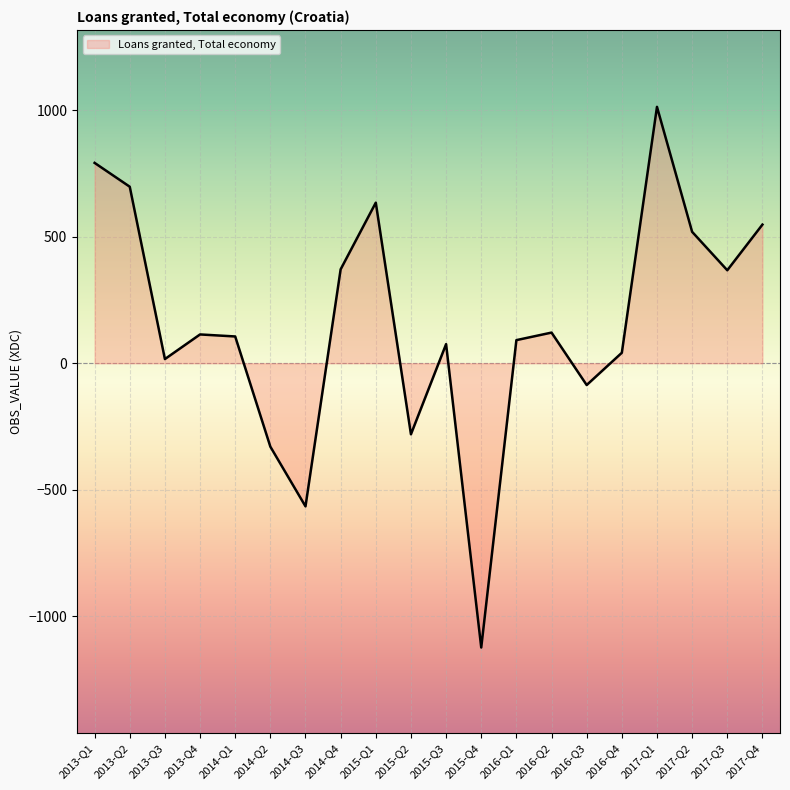

What is the approximate value at 2013-Q1?

791.6